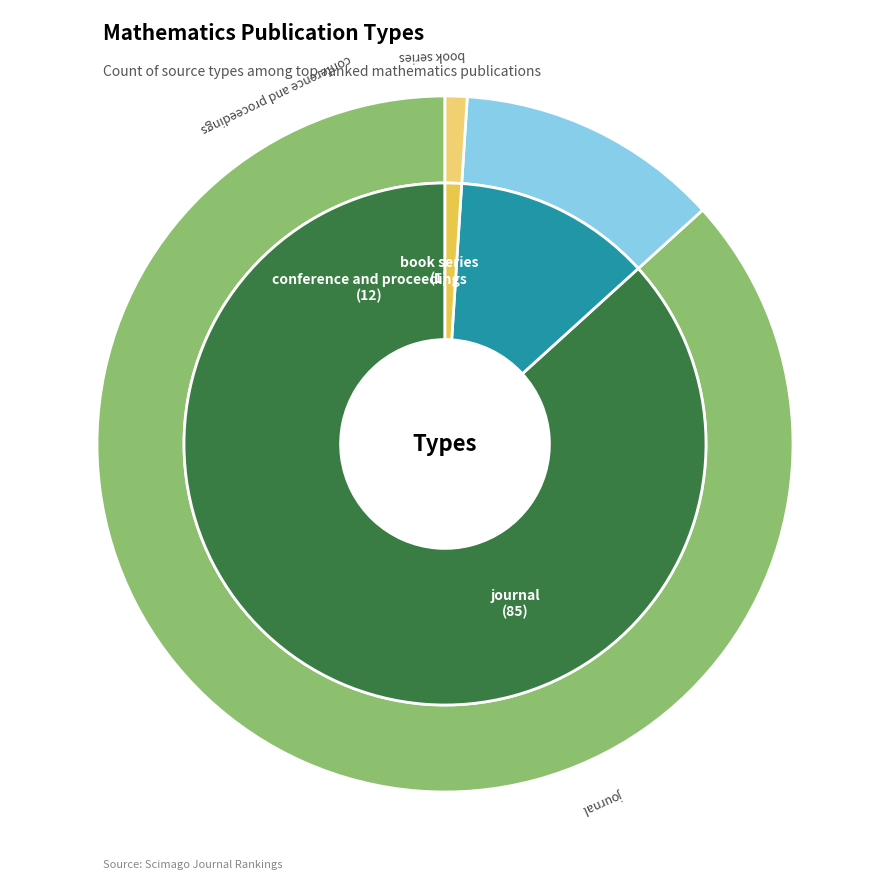

Rank the categories by value from highest to lowest.

journal, conference and proceedings, book series